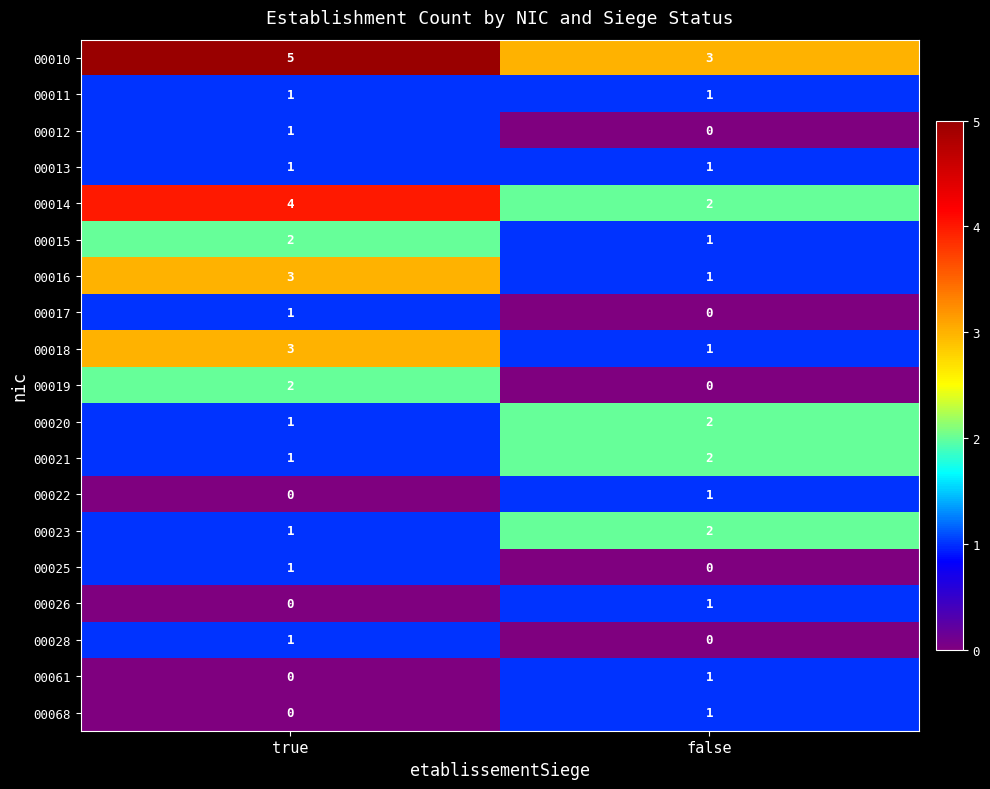

Which category has the highest value in the 00016 series?

true